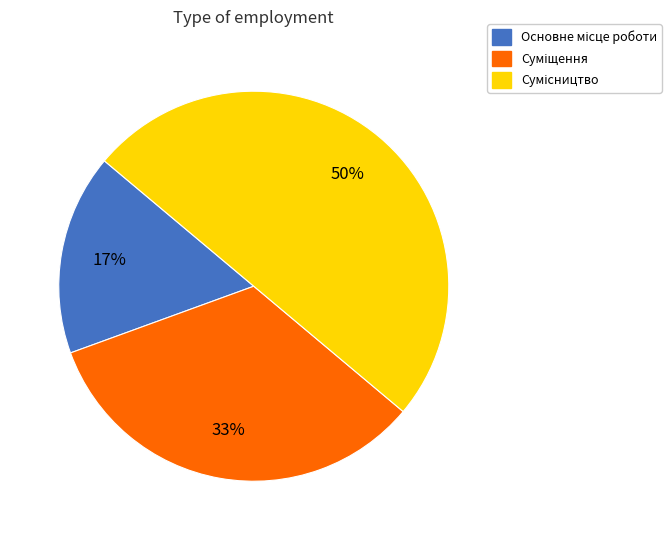

To the nearest percent, what is the difference between the largest and smallest slice percentages?

33%